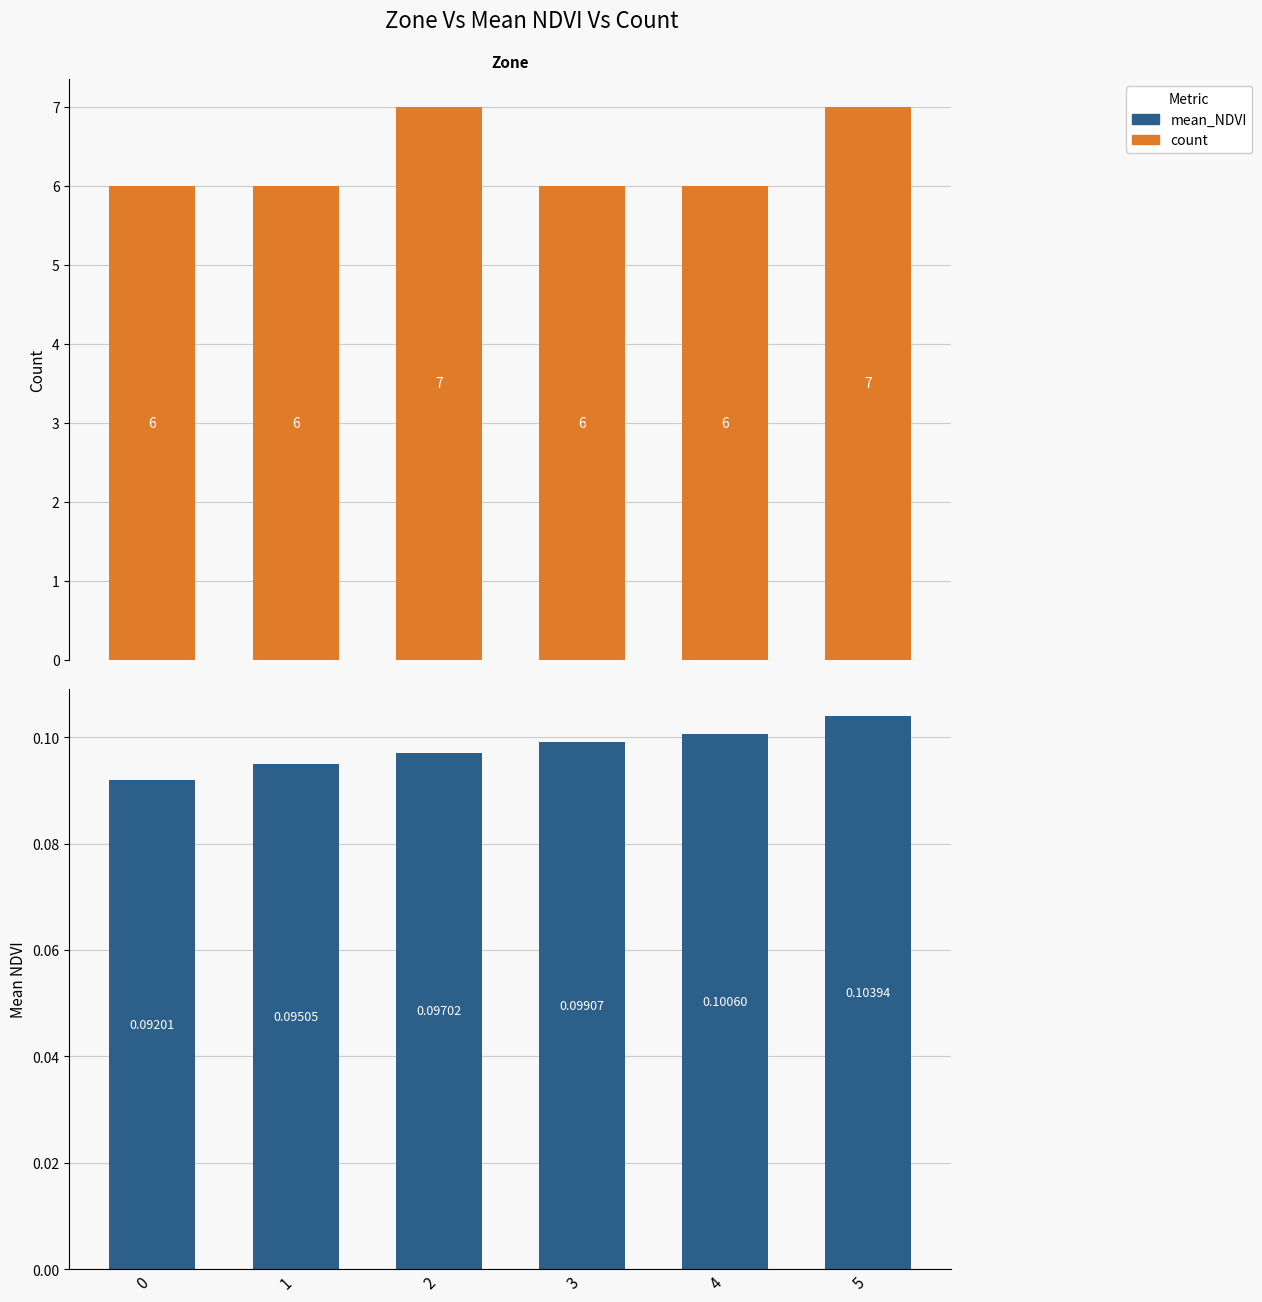

The value of count at 2 is 7.0. True or false?

True